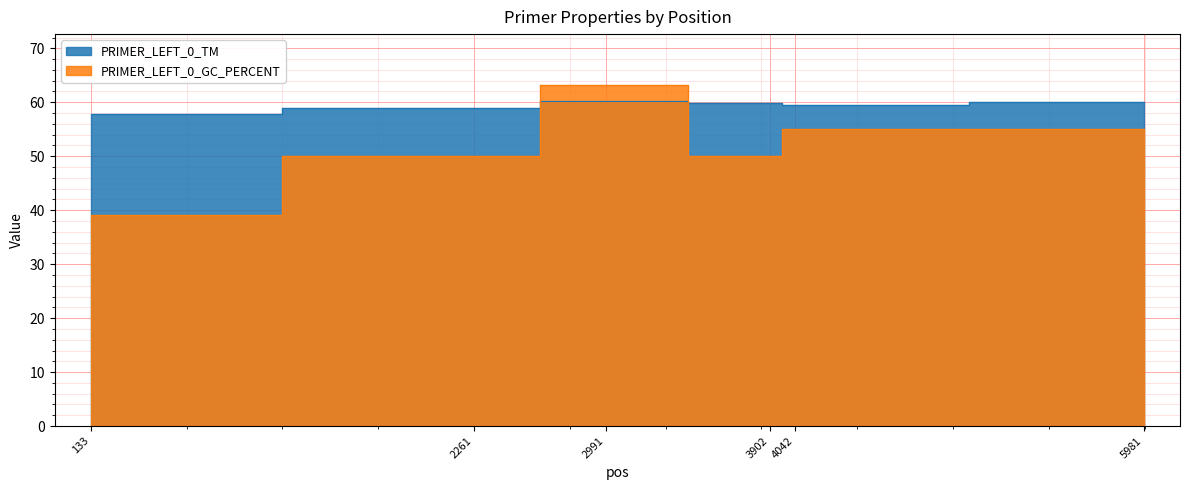

What is the maximum value shown in the chart?

63.2